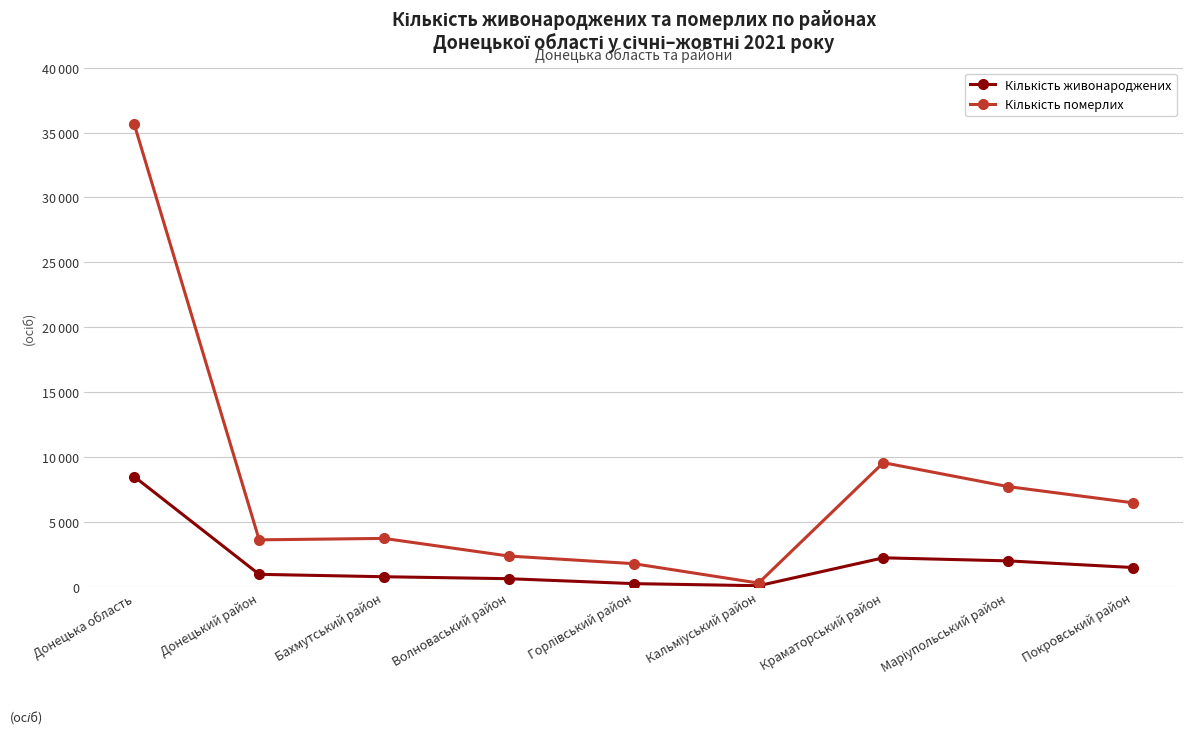

Does the chart have visible grid lines?

Yes